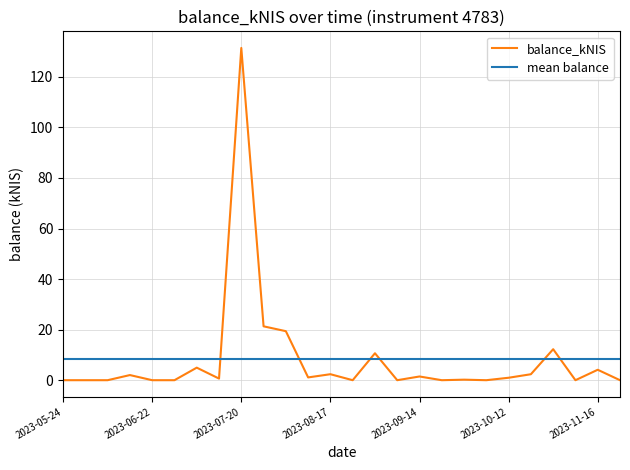

What are all the series names shown in the legend?

balance_kNIS, mean balance